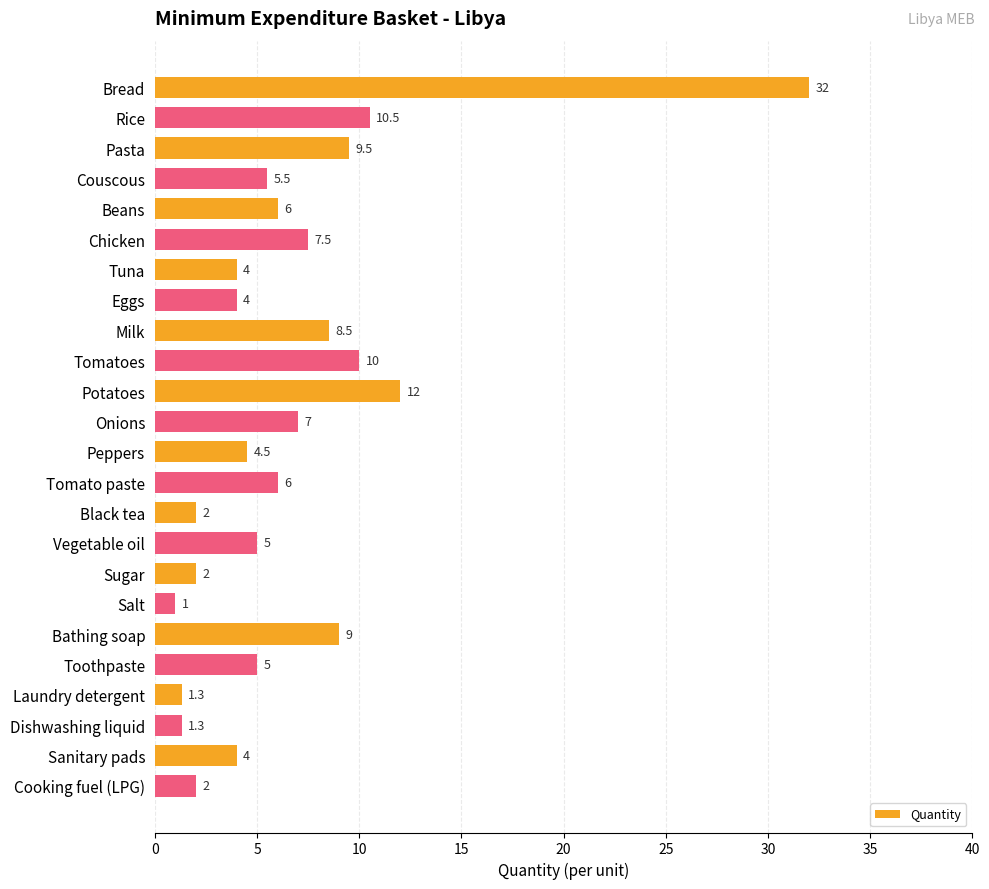

The chart shows a value of 2.6 at Peppers. True or false?

False